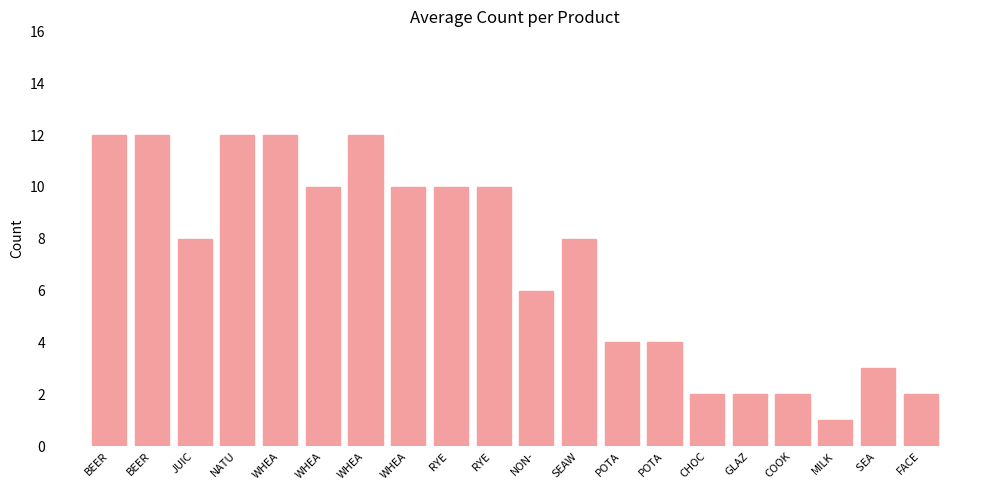

Does the chart contain any negative values?

No